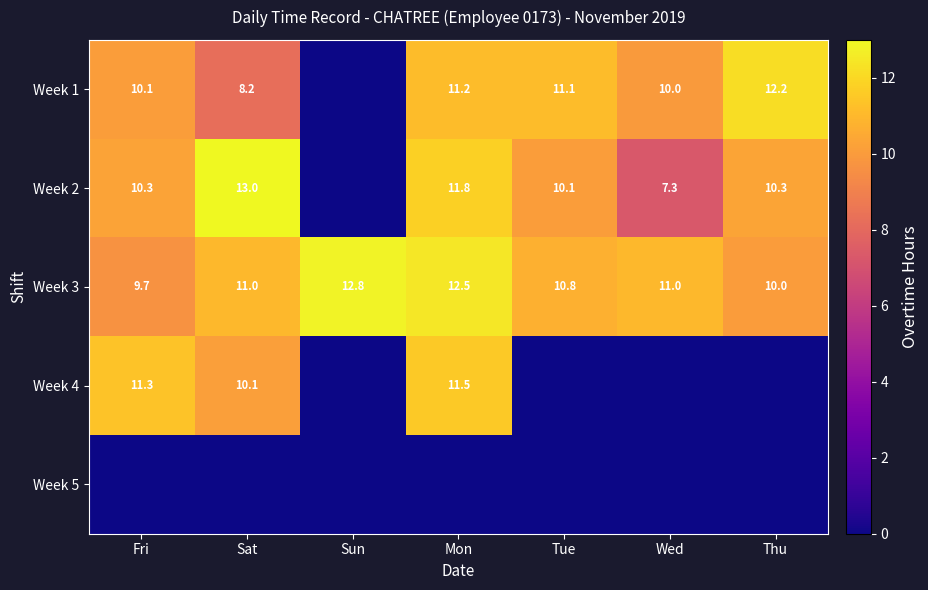

What is the sum of the Week 2 values at Mon and Thu?

22.1